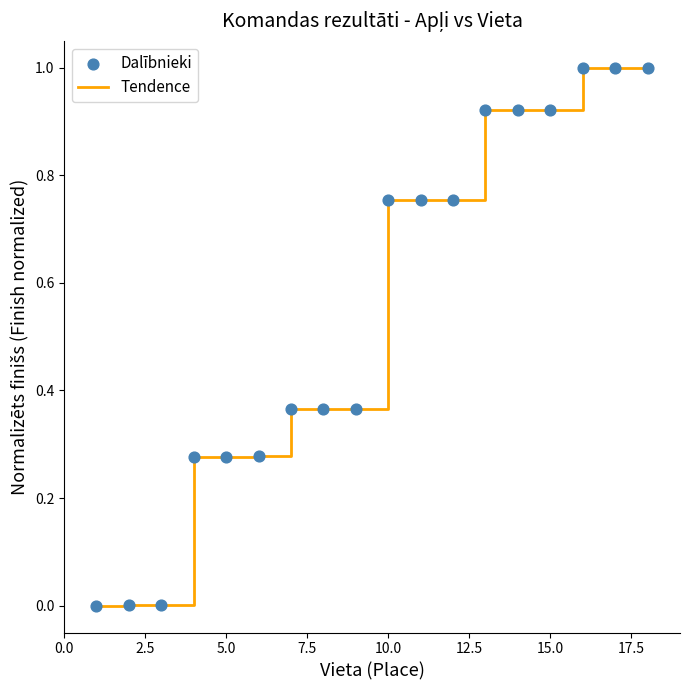

What is the maximum value shown in the chart?

1.0